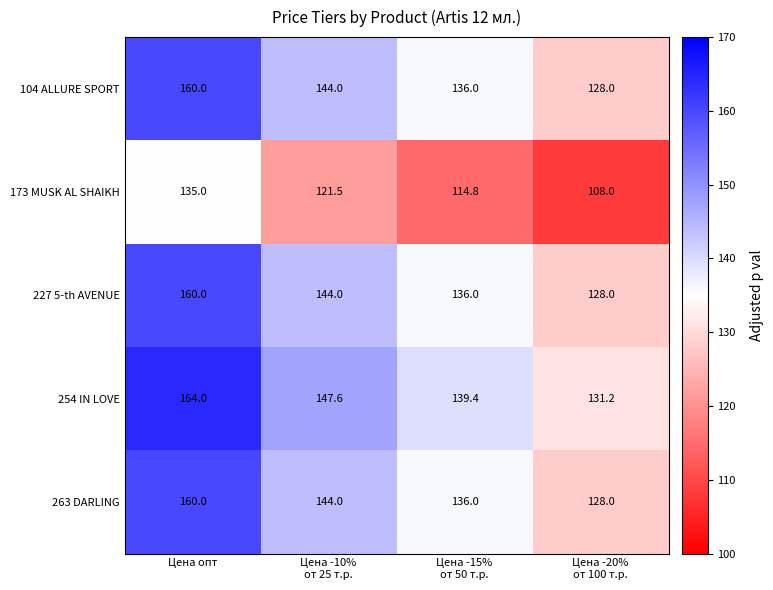

What is the minimum value shown in the chart?

108.0